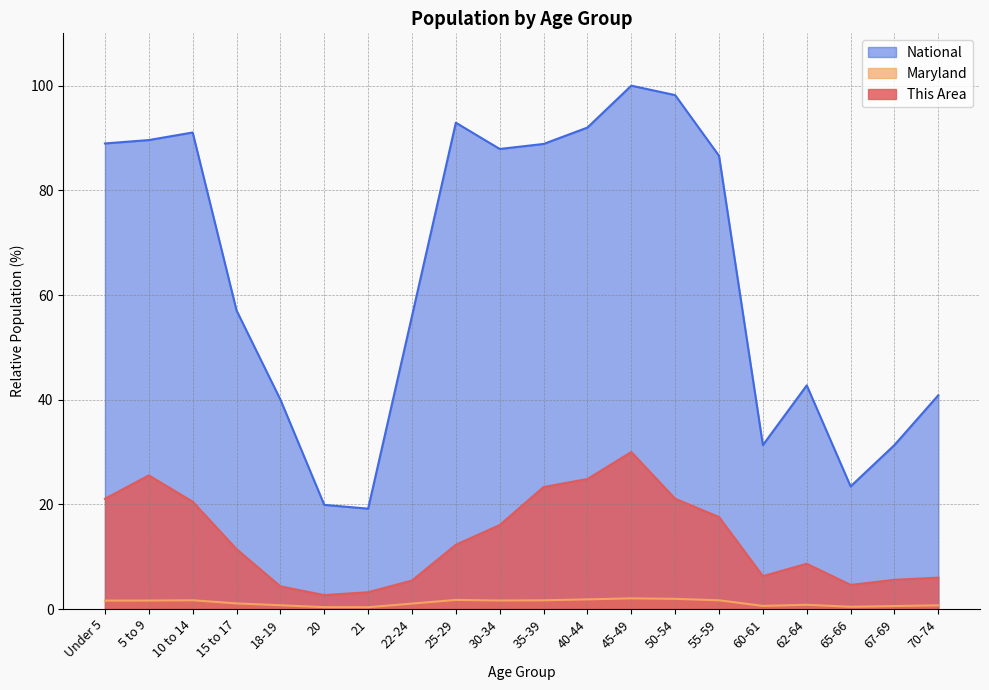

True or false: National and This Area intersect in this chart.

False